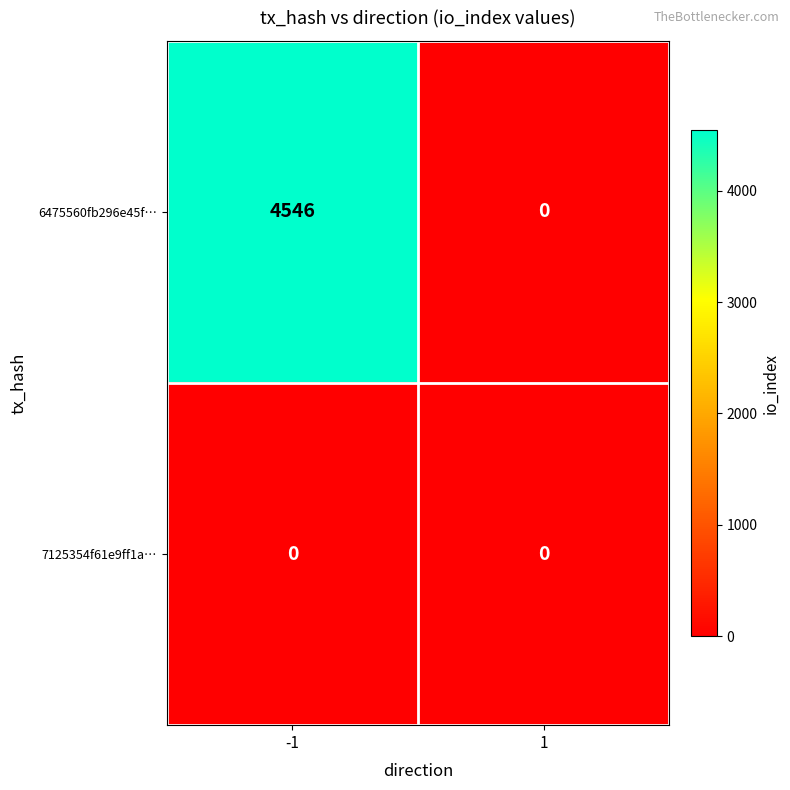

At which category is the sum across all series the highest?

-1